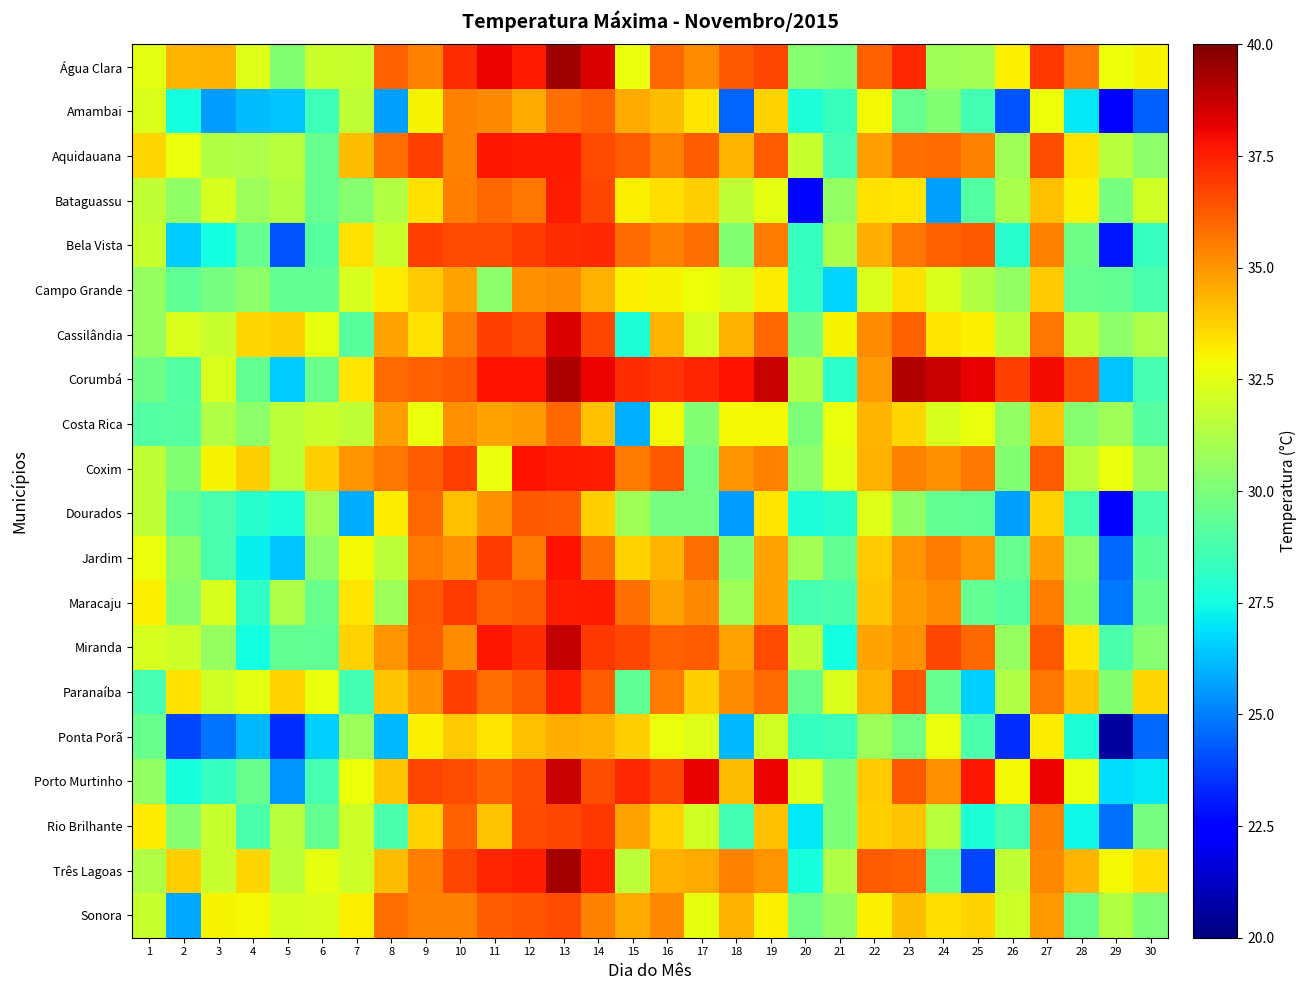

Which series has the largest total across all categories?

Corumbá